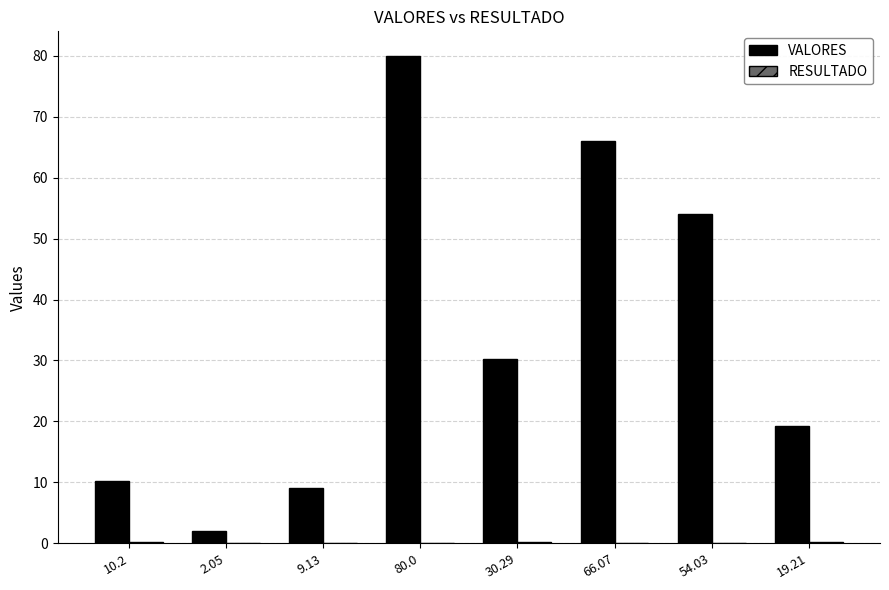

What is the sum of all VALORES values?

271.0